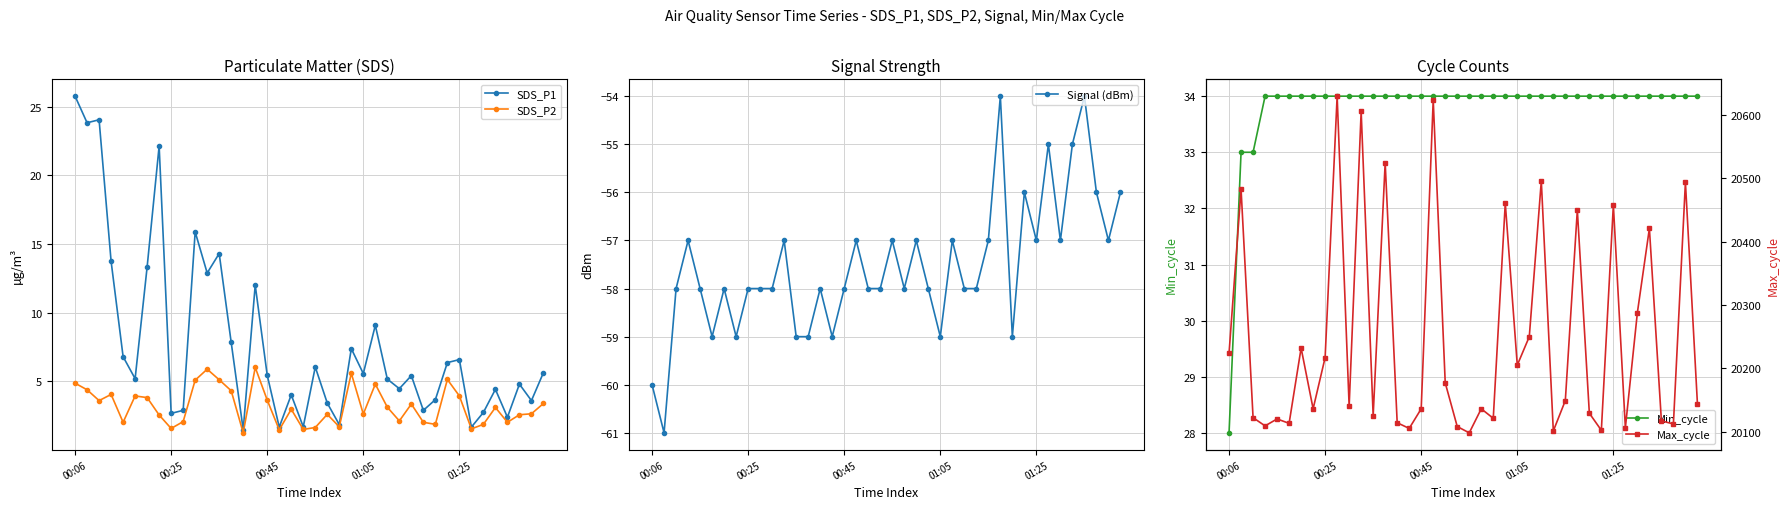

The value of Min_cycle at 19 is 34.0. True or false?

True